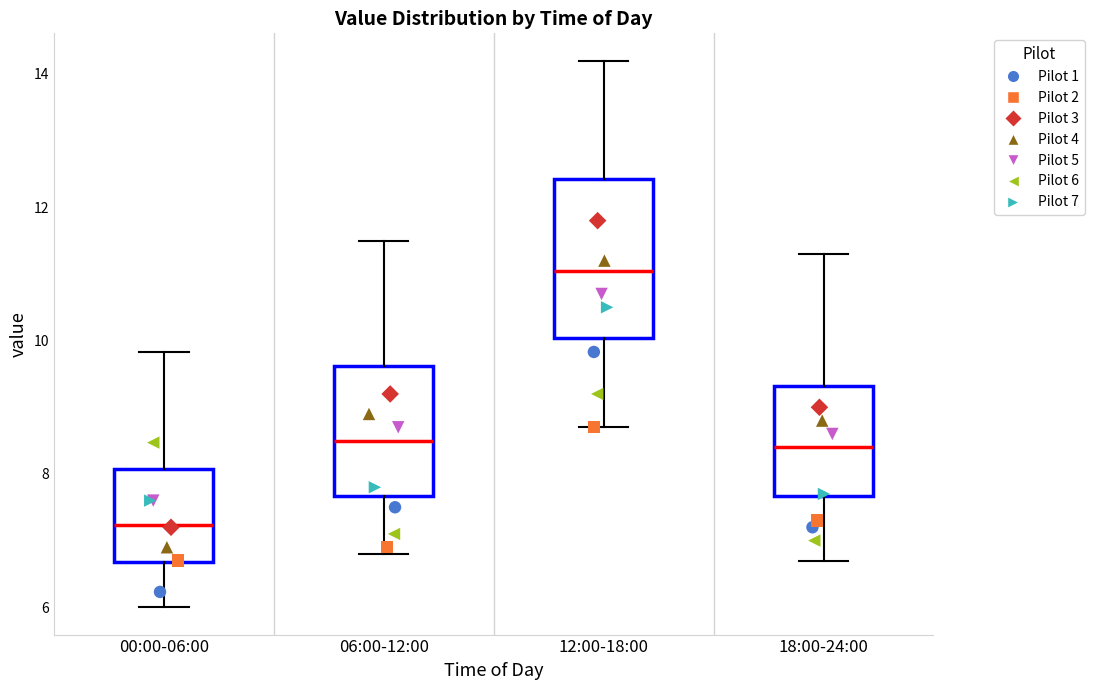

Reading left to right, read every box against the y-axis: the position of its median line, the range the box covers, and the ends of its whiskers. The values are not printed on the chart, so give them approximately, as read against the axis.

00:00-06:00: median 7.2, box 6.6 to 8.0, whiskers 6.0 to 9.8
06:00-12:00: median 8.6, box 7.6 to 9.6, whiskers 6.8 to 11.6
12:00-18:00: median 11.0, box 10.0 to 12.4, whiskers 8.8 to 14.2
18:00-24:00: median 8.4, box 7.6 to 9.4, whiskers 6.8 to 11.4